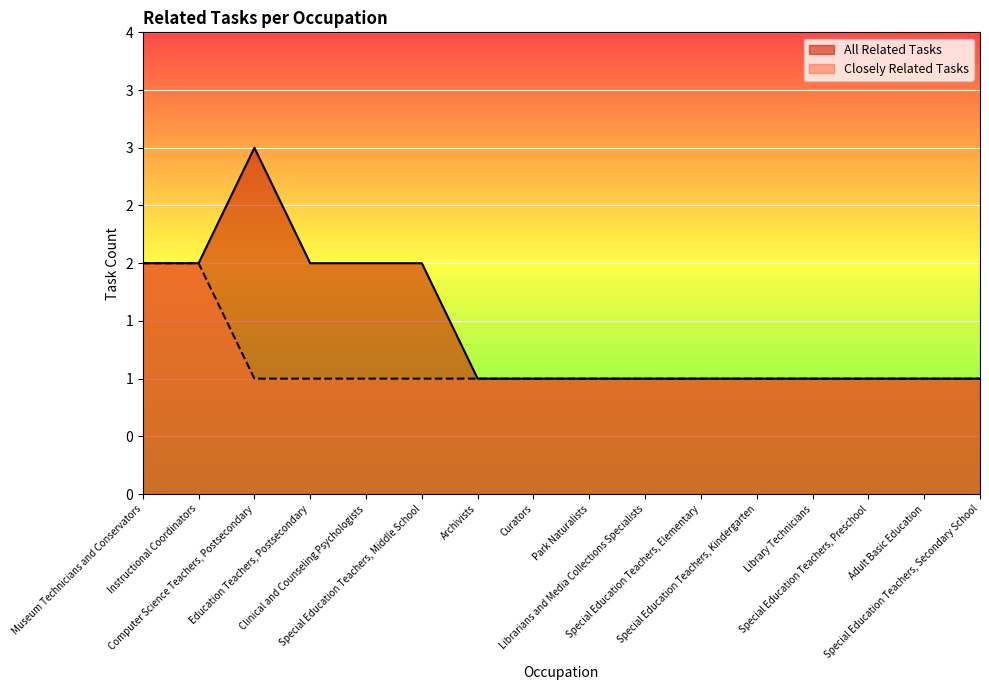

Rank the series at Museum Technicians and Conservators from highest to lowest value.

All Related Tasks, Closely Related Tasks